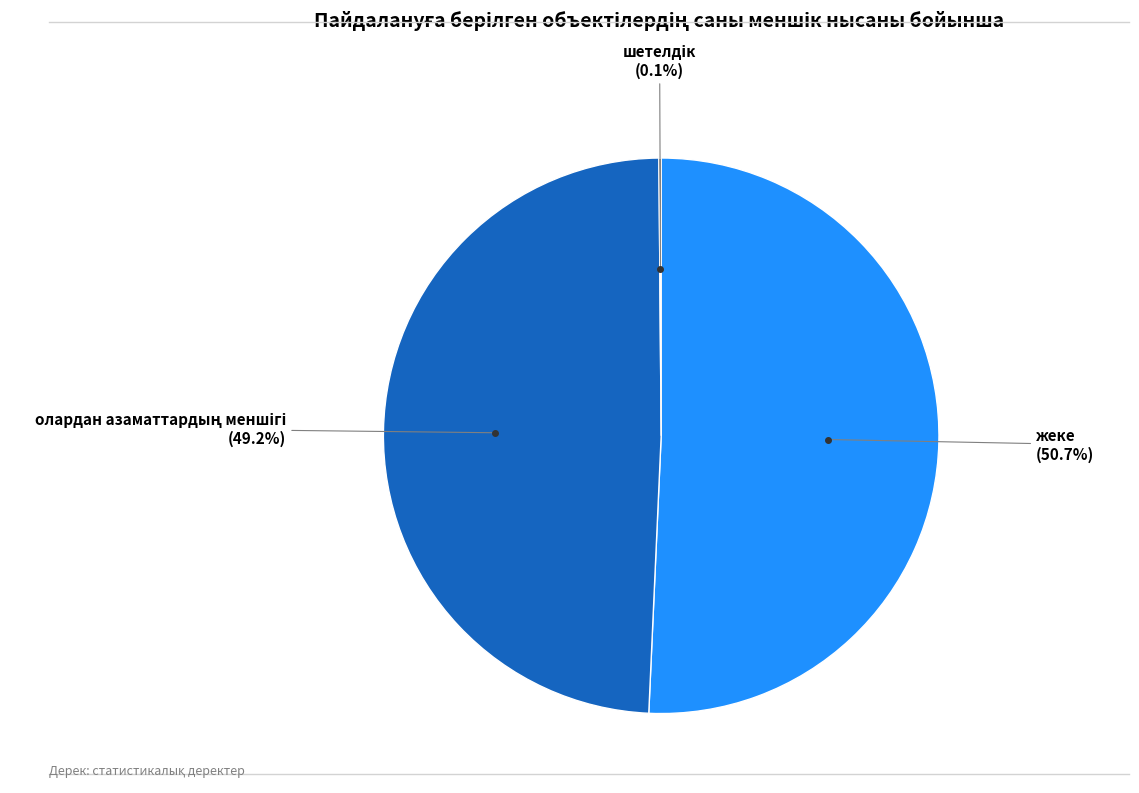

To the nearest percent, what is the average slice percentage?

33%